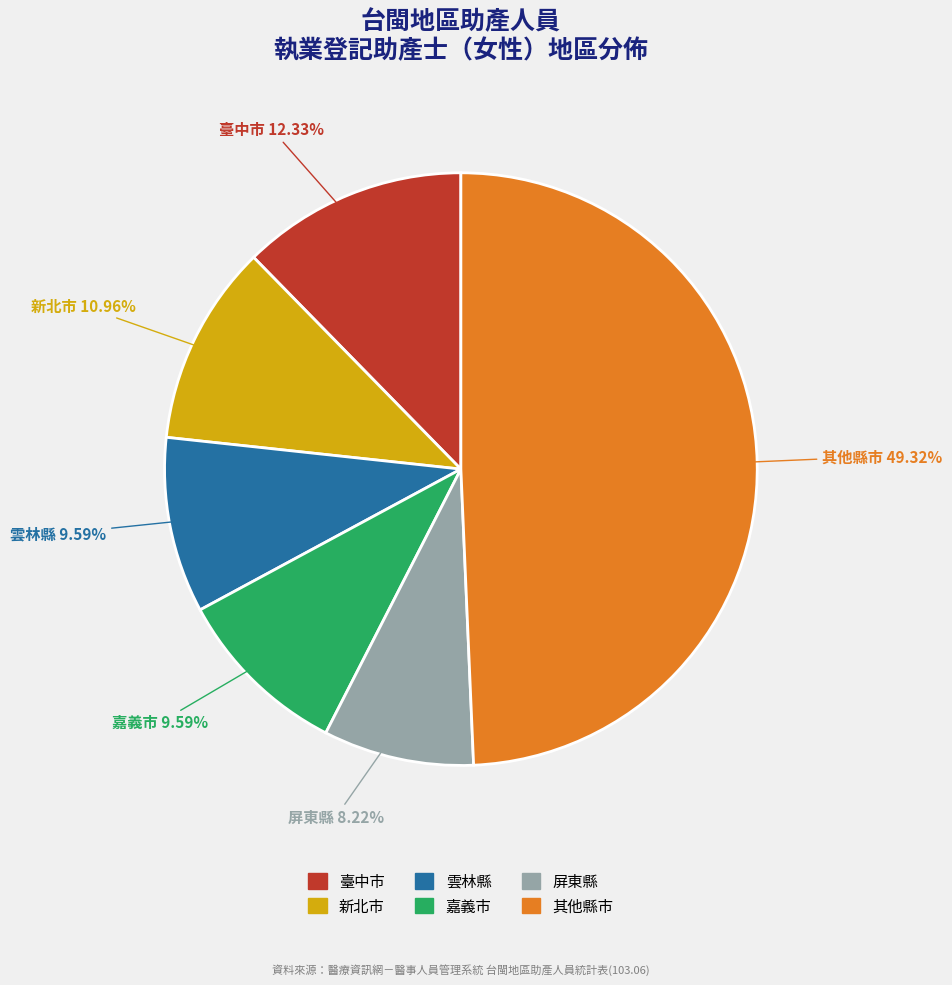

Is there any slice that represents more than half of the pie?

No